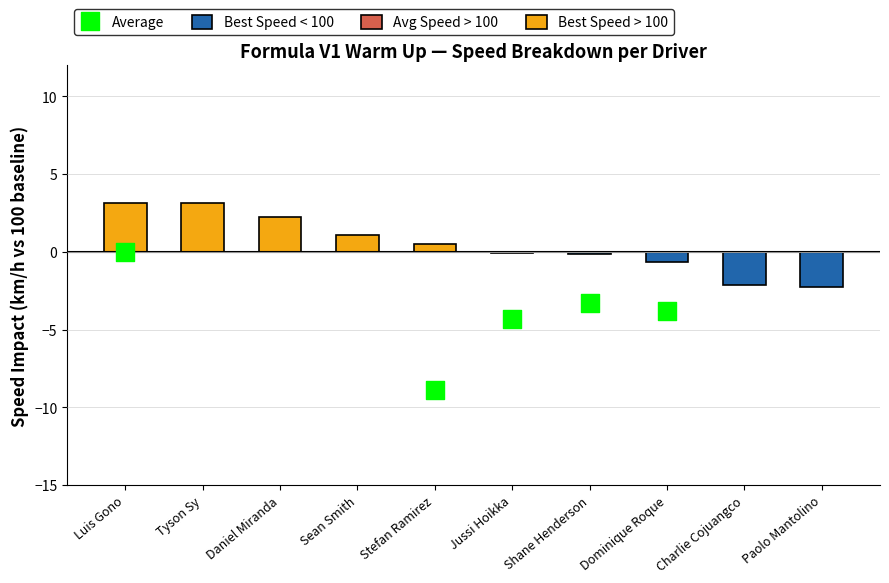

Which series has the largest total across all categories?

Best Speed > 100